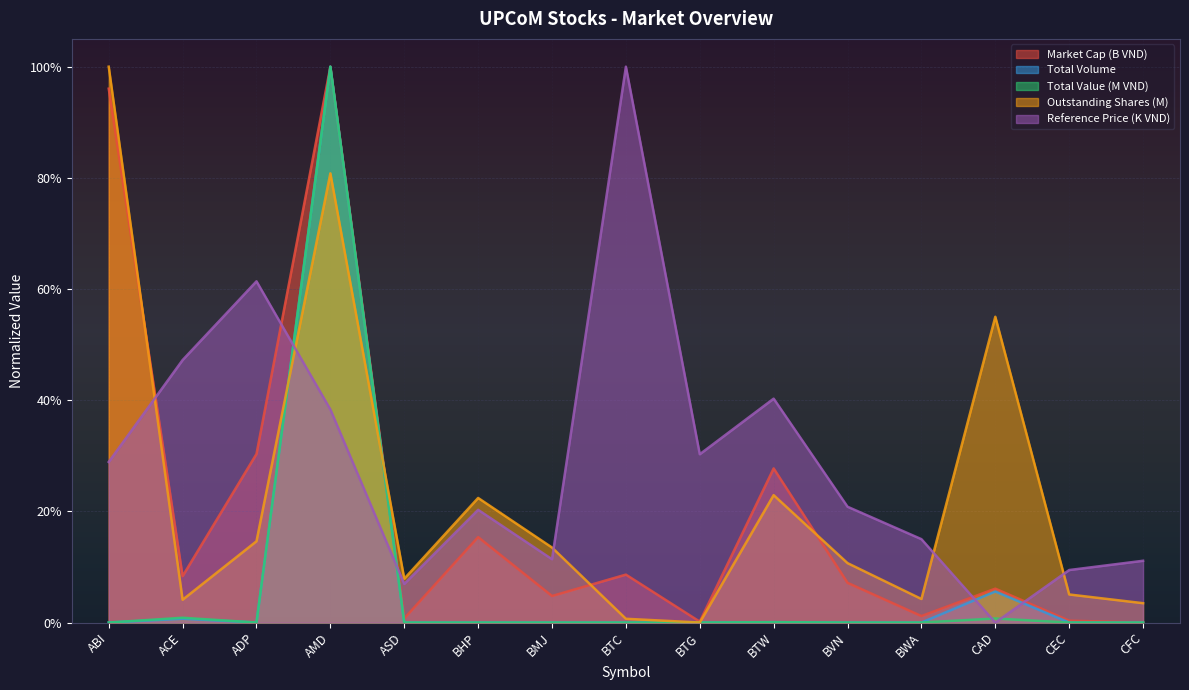

Reading right to left, transcribe all the data shown in this chart.

Market Cap (B VND): 0.0	0.0	0.1	0.0	0.1	0.3	0.0	0.1	0.0	0.2	0.0	1.0	0.3	0.1	1.0
Total Volume: 0.0	0.0	0.1	0.0	0.0	0.0	0.0	0.0	0.0	0.0	0.0	1.0	0.0	0.0	0.0
Total Value (M VND): 0.0	0.0	0.0	0.0	0.0	0.0	0.0	0.0	0.0	0.0	0.0	1.0	0.0	0.0	0.0
Outstanding Shares (M): 0.0	0.1	0.6	0.0	0.1	0.2	0.0	0.0	0.1	0.2	0.1	0.8	0.1	0.0	1.0
Reference Price (K VND): 0.1	0.1	0.0	0.2	0.2	0.4	0.3	1.0	0.1	0.2	0.1	0.4	0.6	0.5	0.3